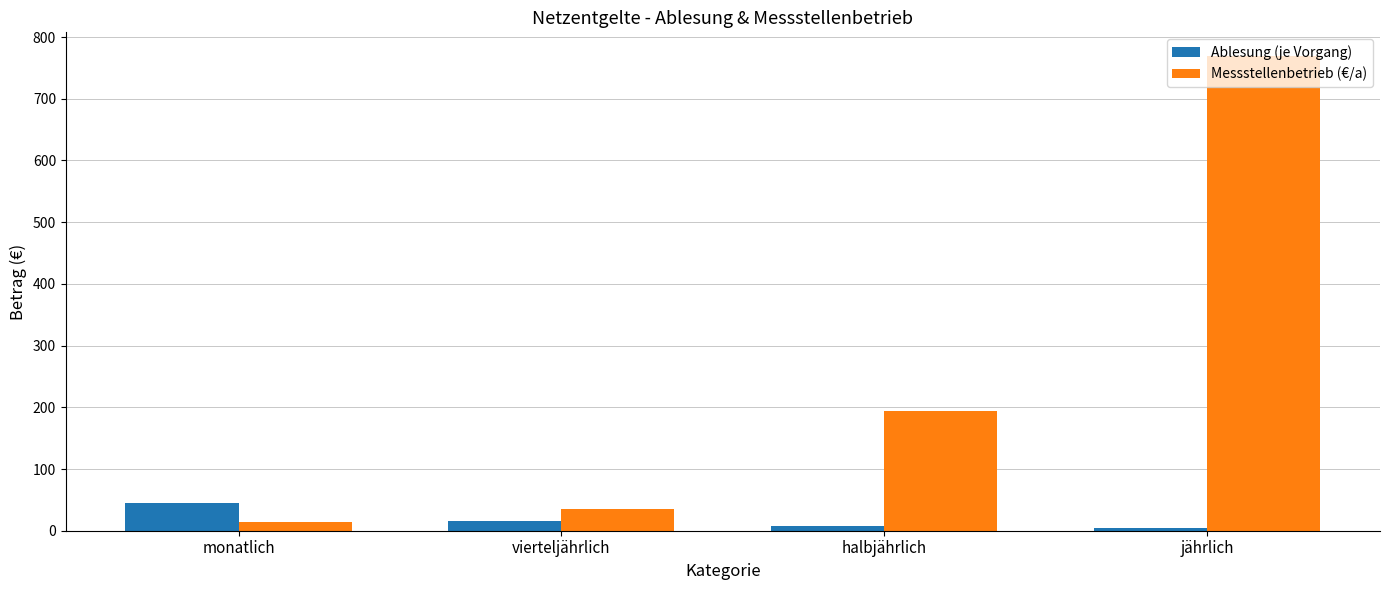

Is the value of Messstellenbetrieb (€/a) at halbjährlich greater than the value of Ablesung (je Vorgang) at jährlich?

Yes